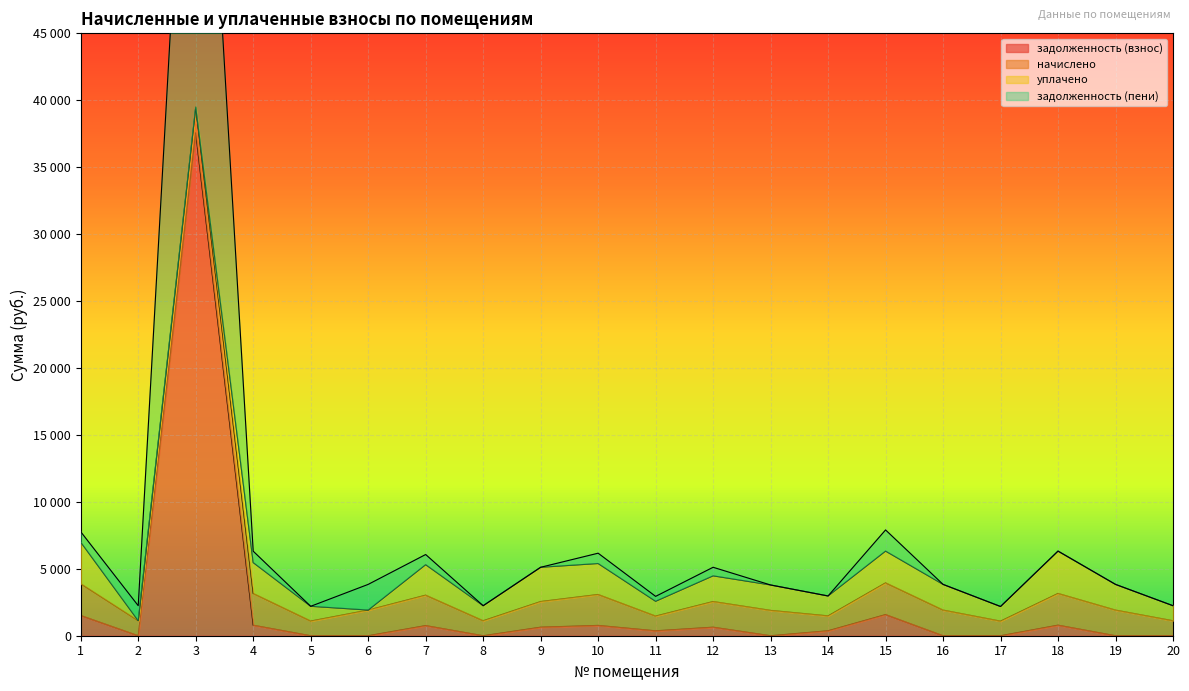

Which series has the largest total across all categories?

задолженность (пени)